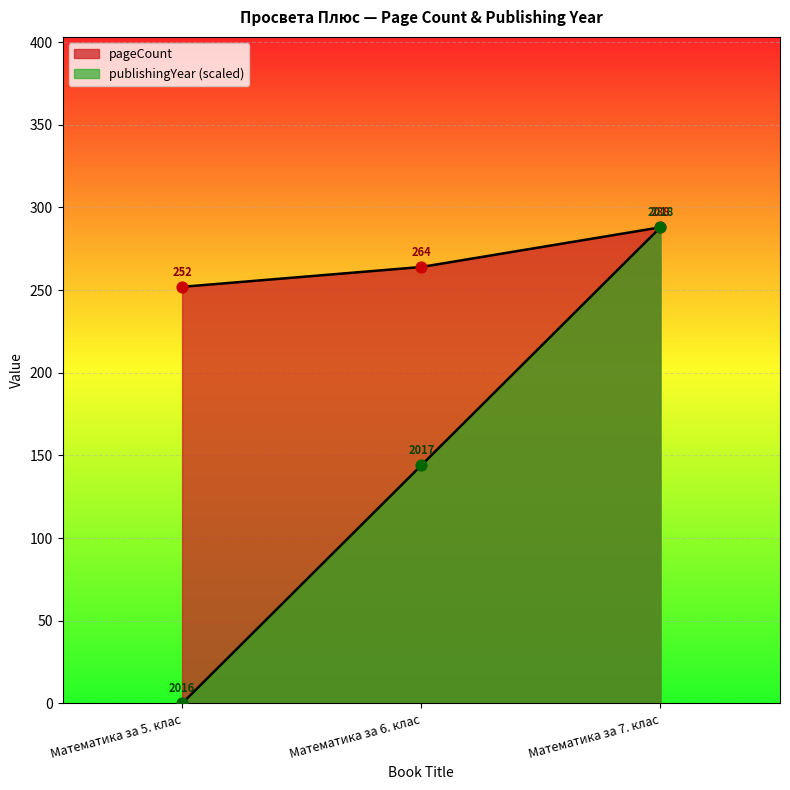

What is the total value across all series at Математика за 5. клас?

252